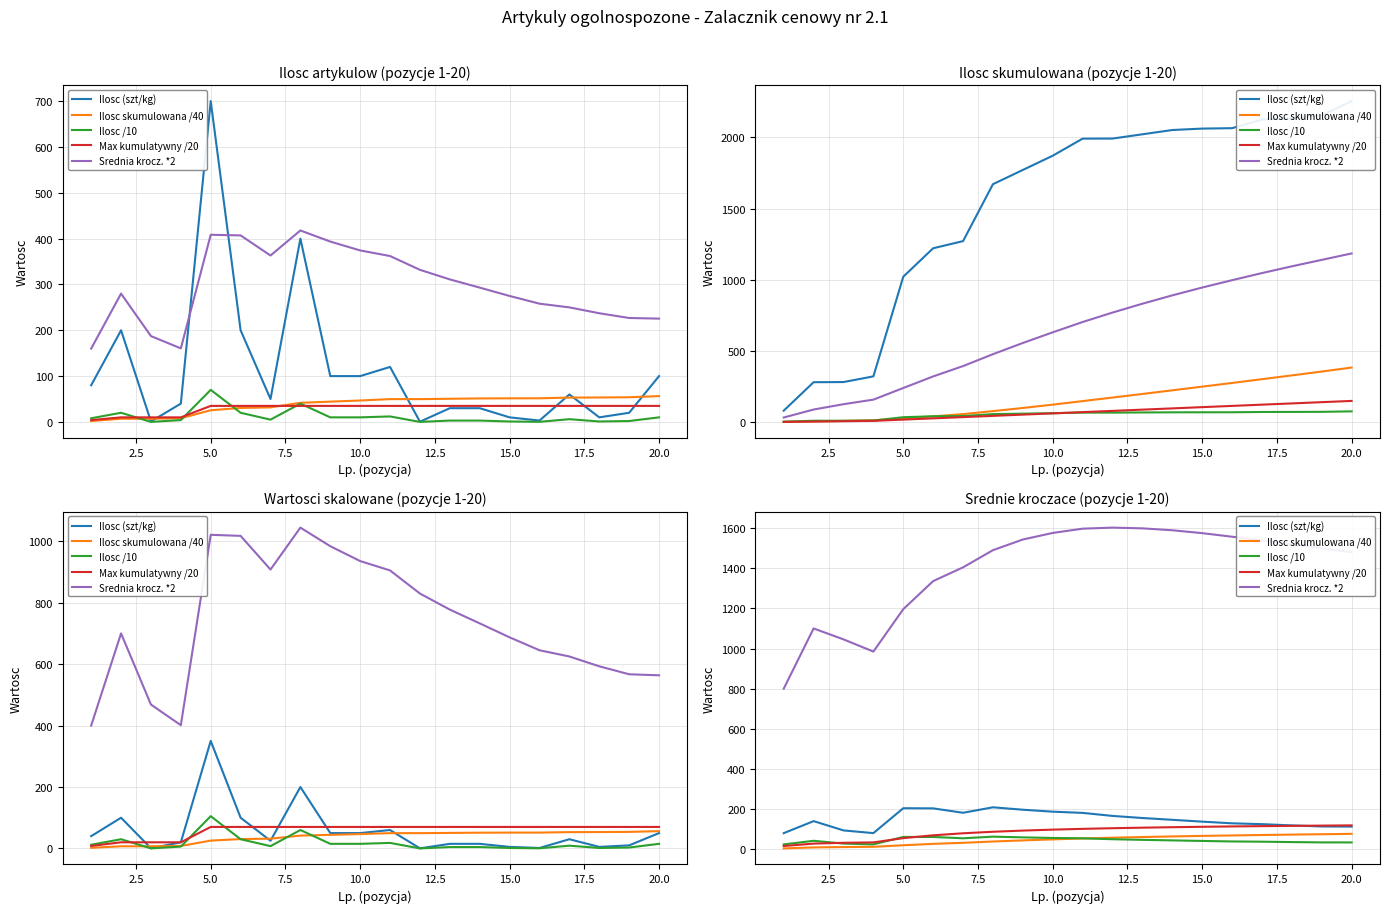

Where do Max kumulatywny /20 and Ilosc /10 first cross each other?

2.5 and 5.0